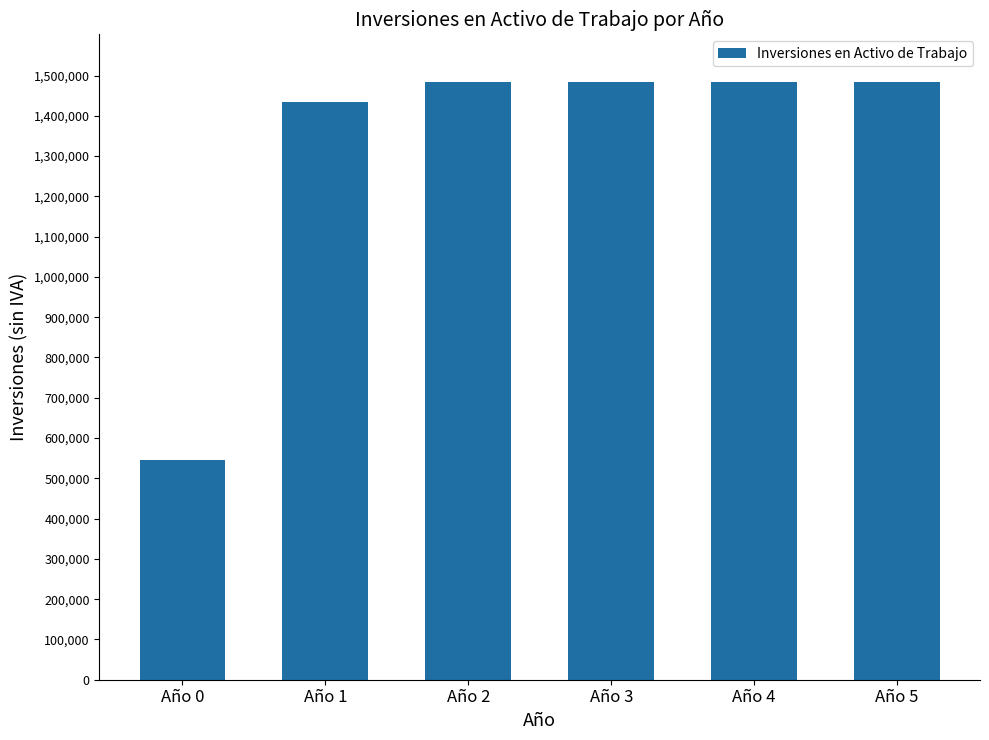

What is the change in value from Año 1 to Año 5?

+49255.4